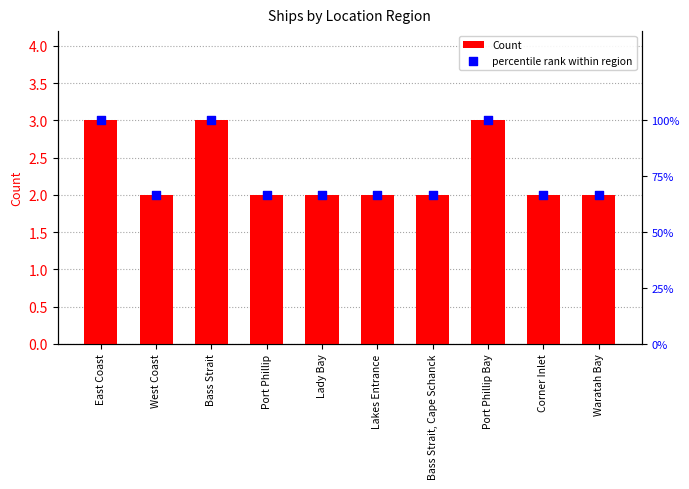

Is the value of percentile rank within region at West Coast greater than the value of Count at Lady Bay?

Yes